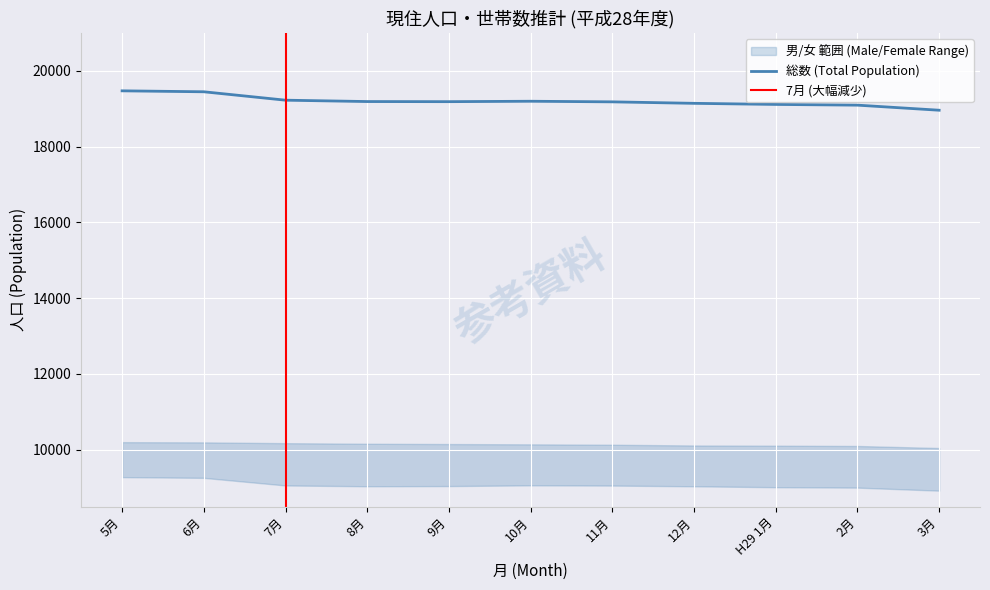

The value of 総数 (Total Population) at 7月 is 19229. True or false?

True